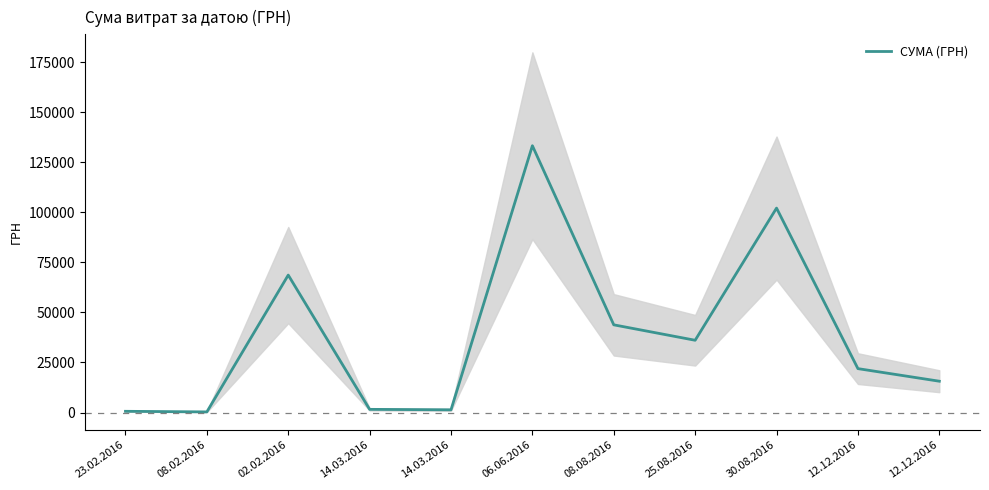

Count the number of data series in this chart.

1